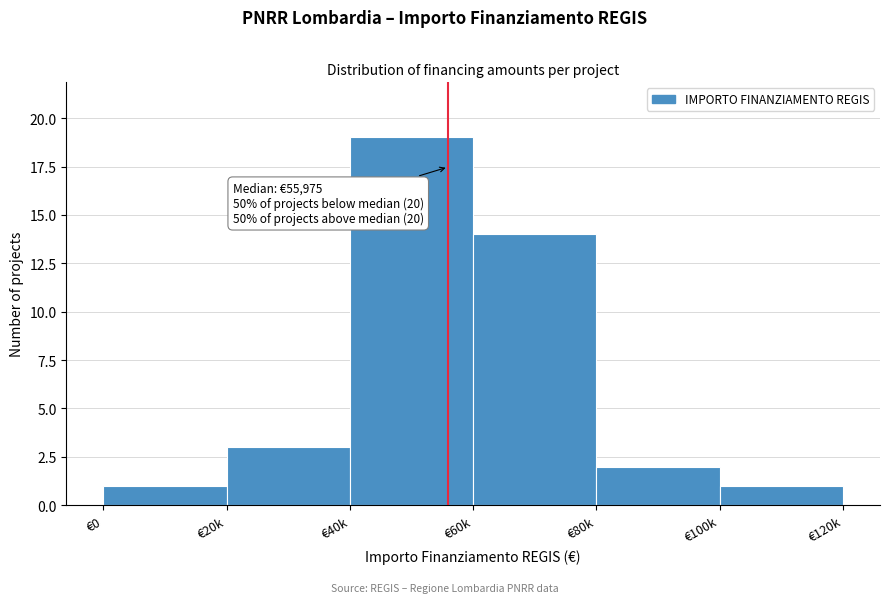

Reading left to right, transcribe all the data shown in this chart.

1	3	19	14	2	1